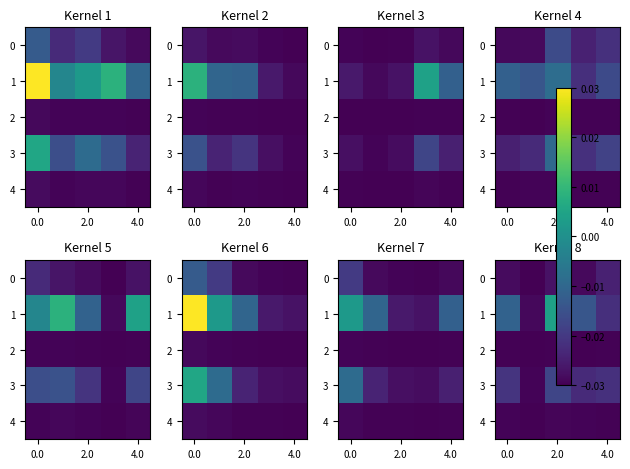

Is it true that 1 equals -0.0 at 4.0?

False